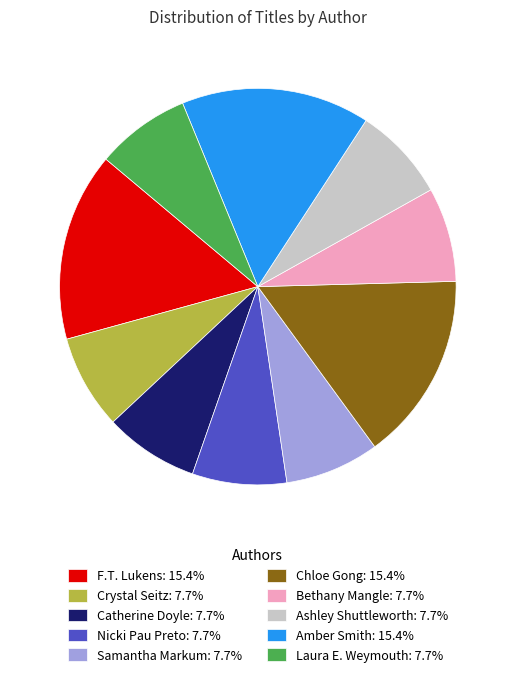

Combined, do Laura E. Weymouth: 7.7% and Amber Smith: 15.4% account for over 50%?

No